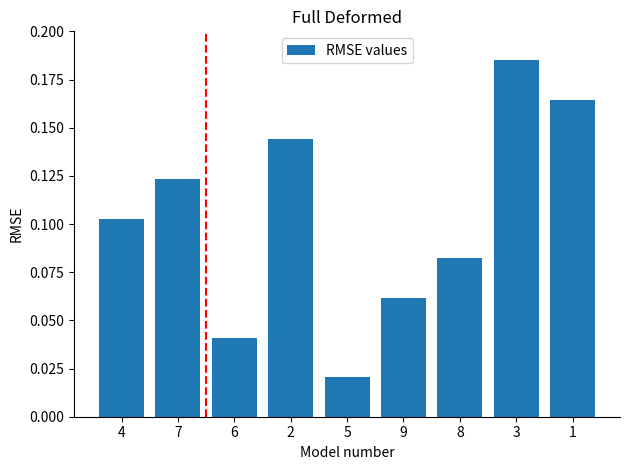

What is the sum of all values?

0.9